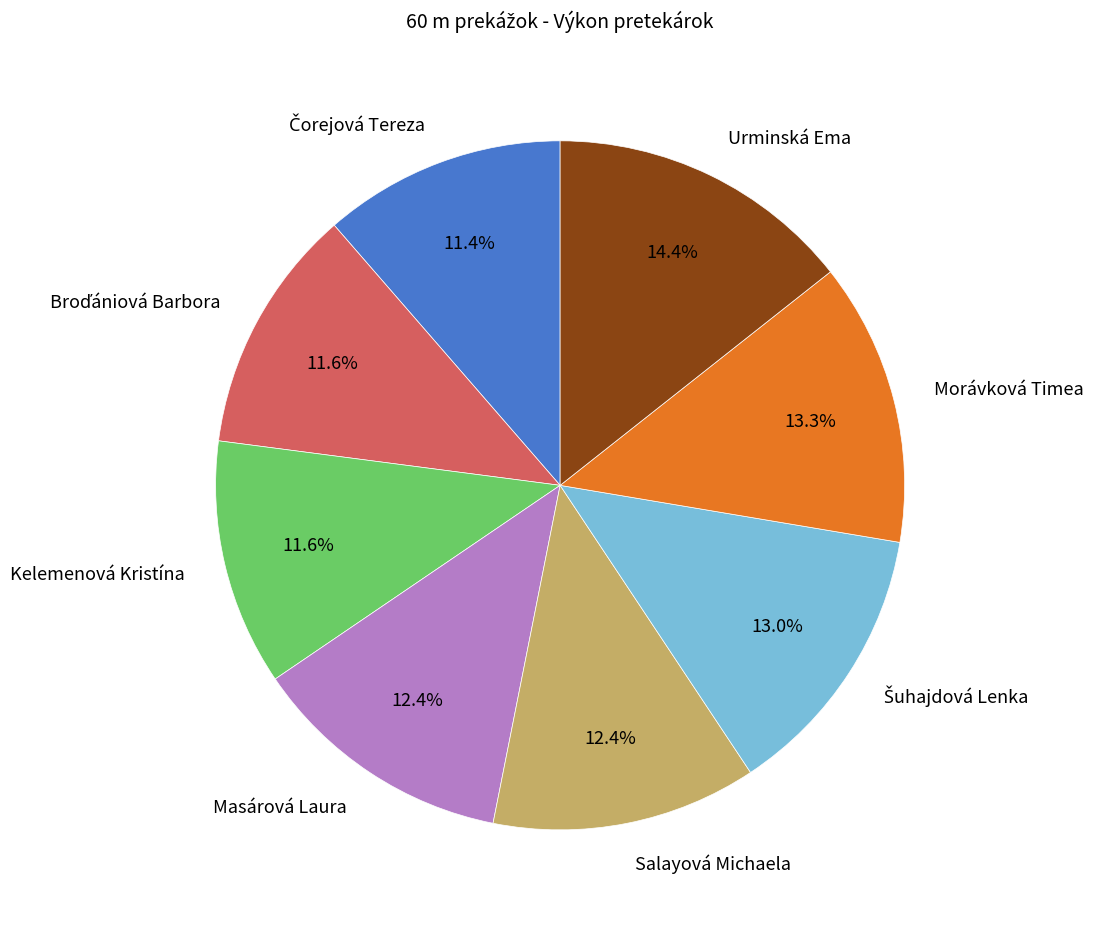

What portion of the pie excludes Salayová Michaela?

87.6%